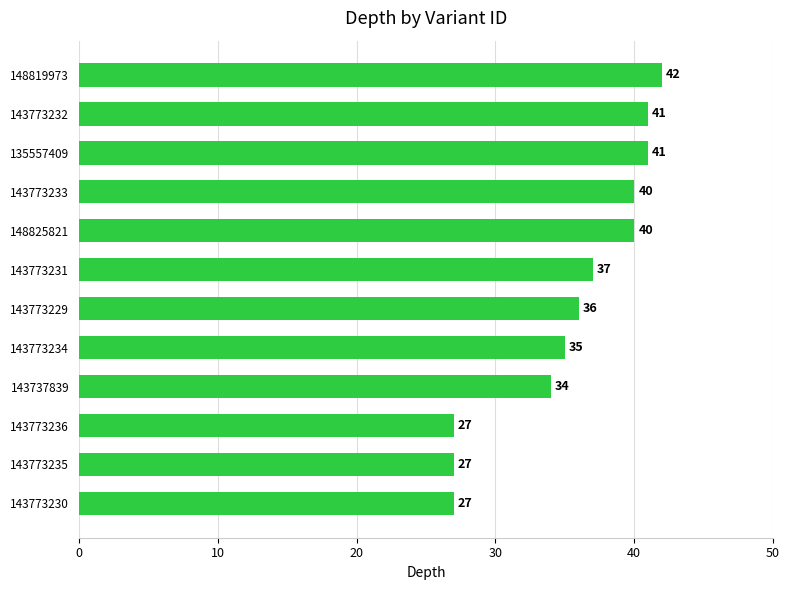

What is the ratio of the value at 143773233 to the value at 143773230?

1.5